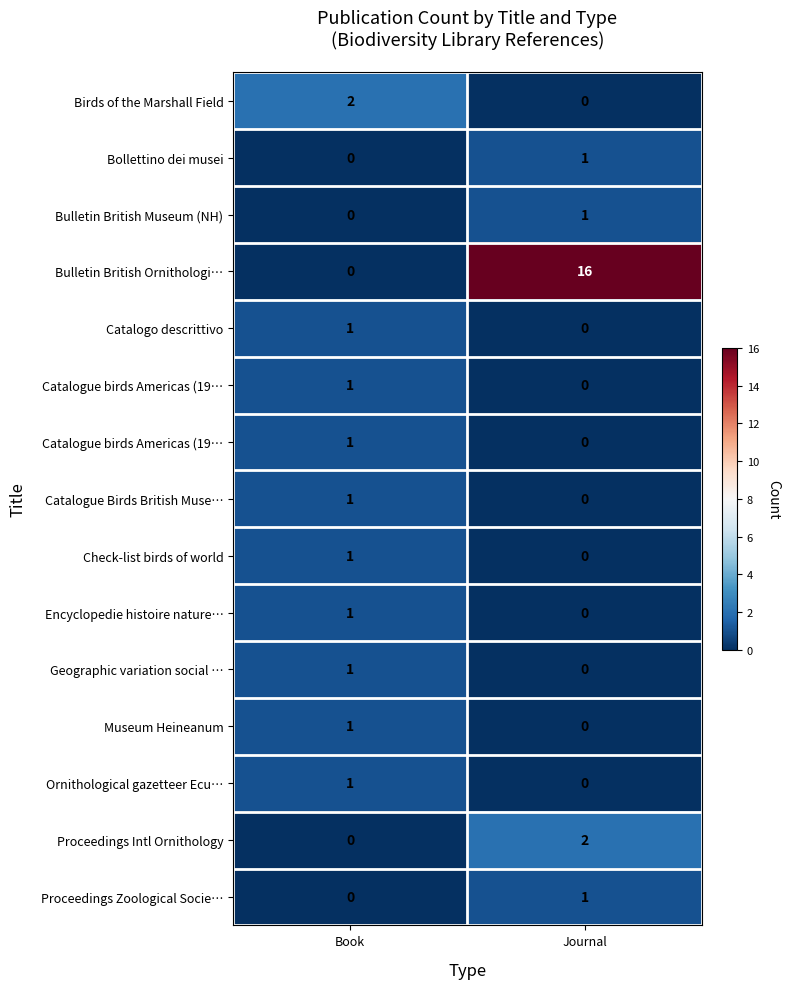

The row_1 series shows 0 at Book. True or false?

False